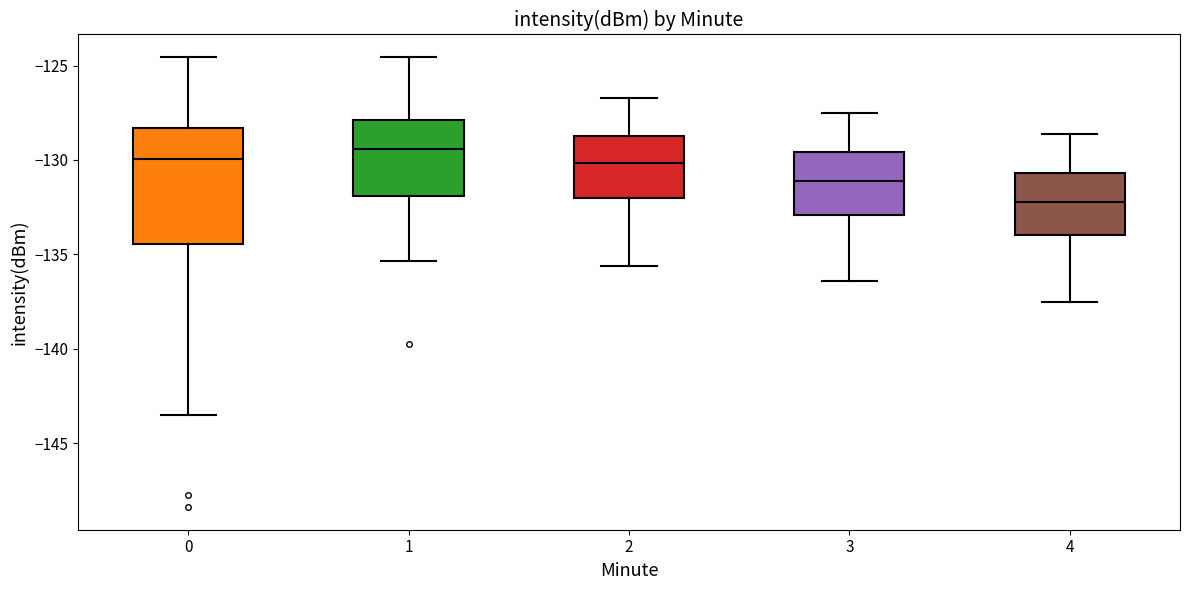

Which box is the tallest, from its lower edge to its upper edge?

0